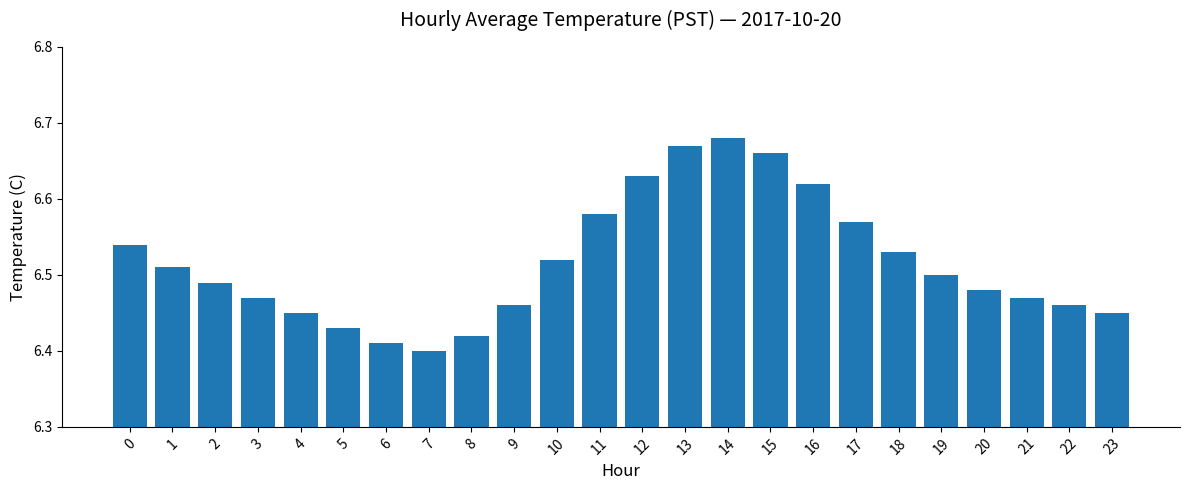

What is the difference between the maximum and minimum values?

0.3